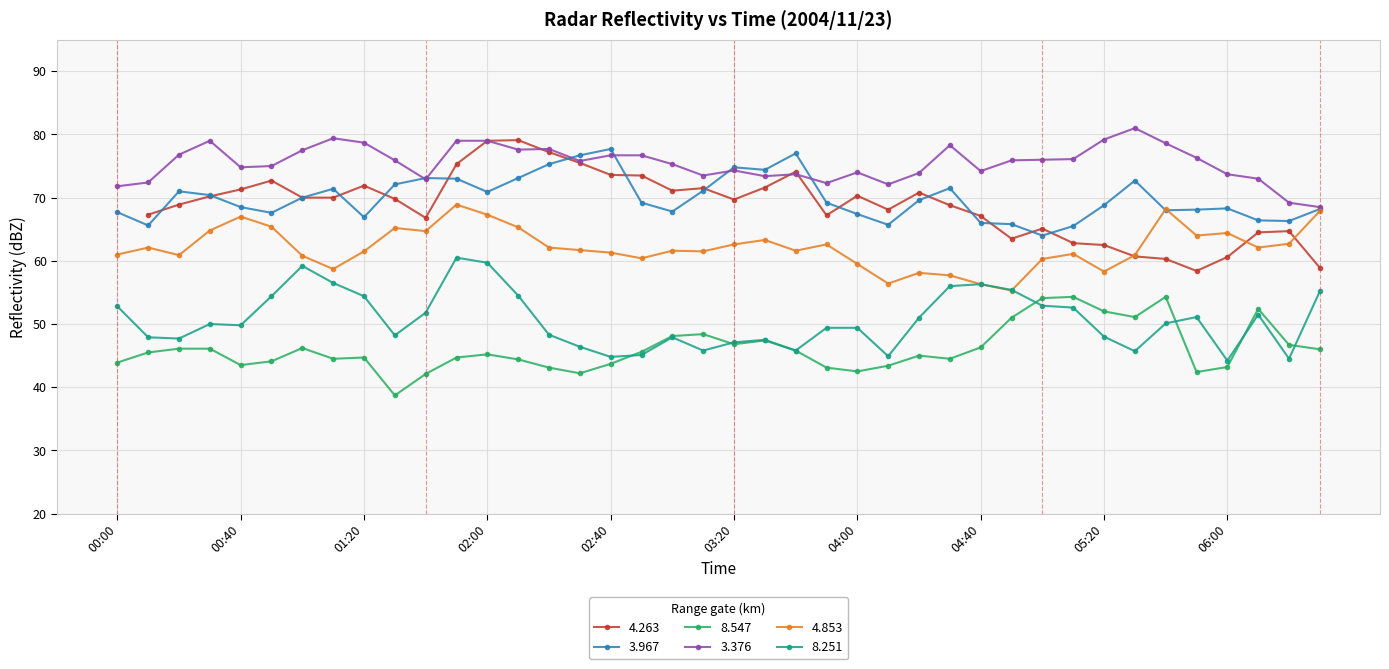

What is the maximum value shown in the chart?

81.0